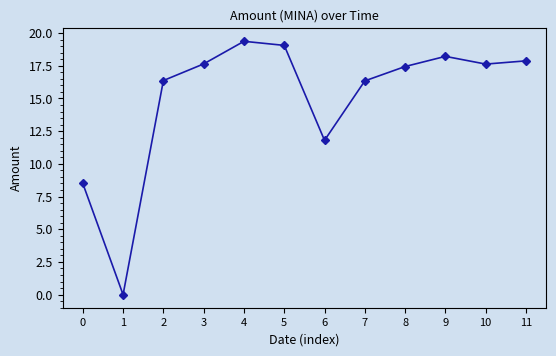

Count the number of categories in the chart.

12